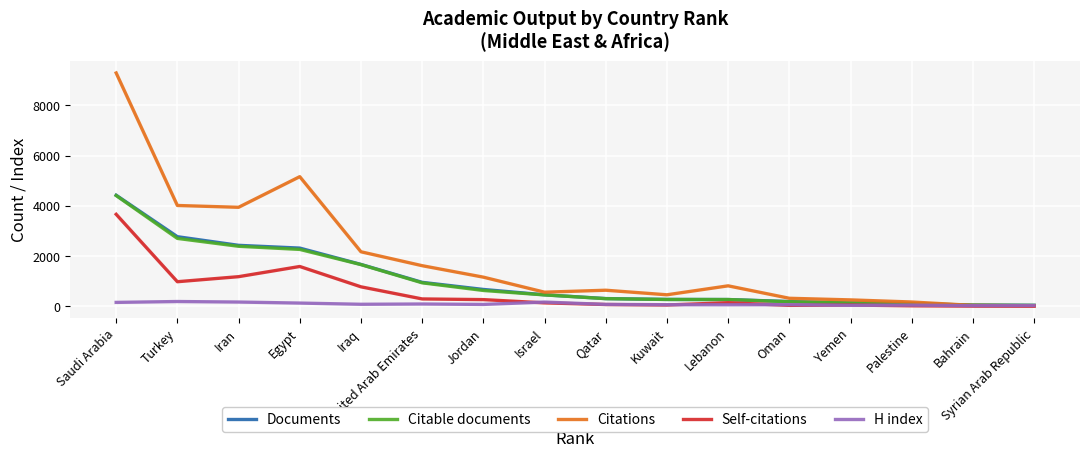

Is it true that Citable documents equals 230 at Jordan?

False